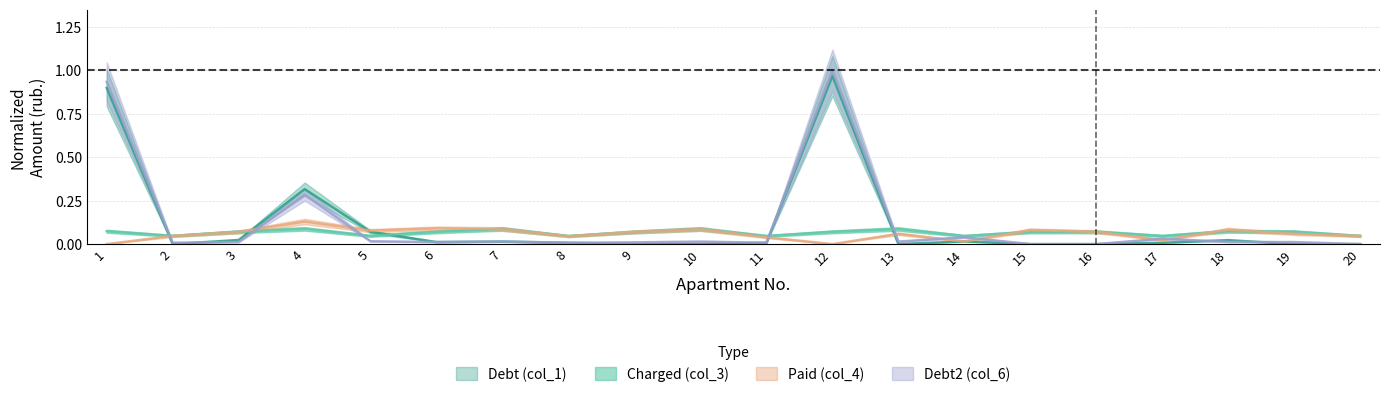

The value of col_1_debt at 10 is 0.6. True or false?

False